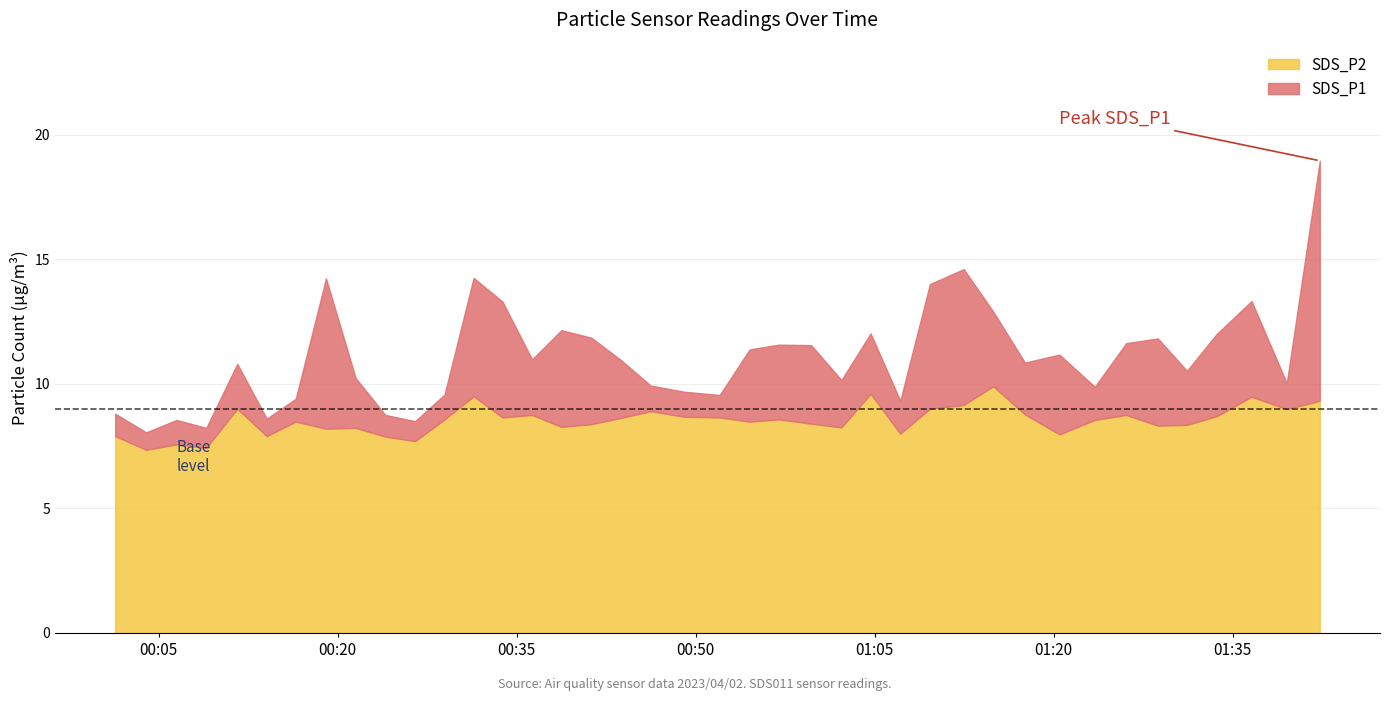

What is the highest value of the SDS_P2 series?

9.9